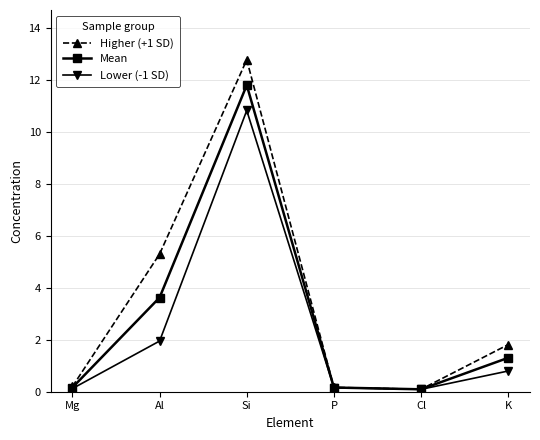

What position from the left is Mg?

1